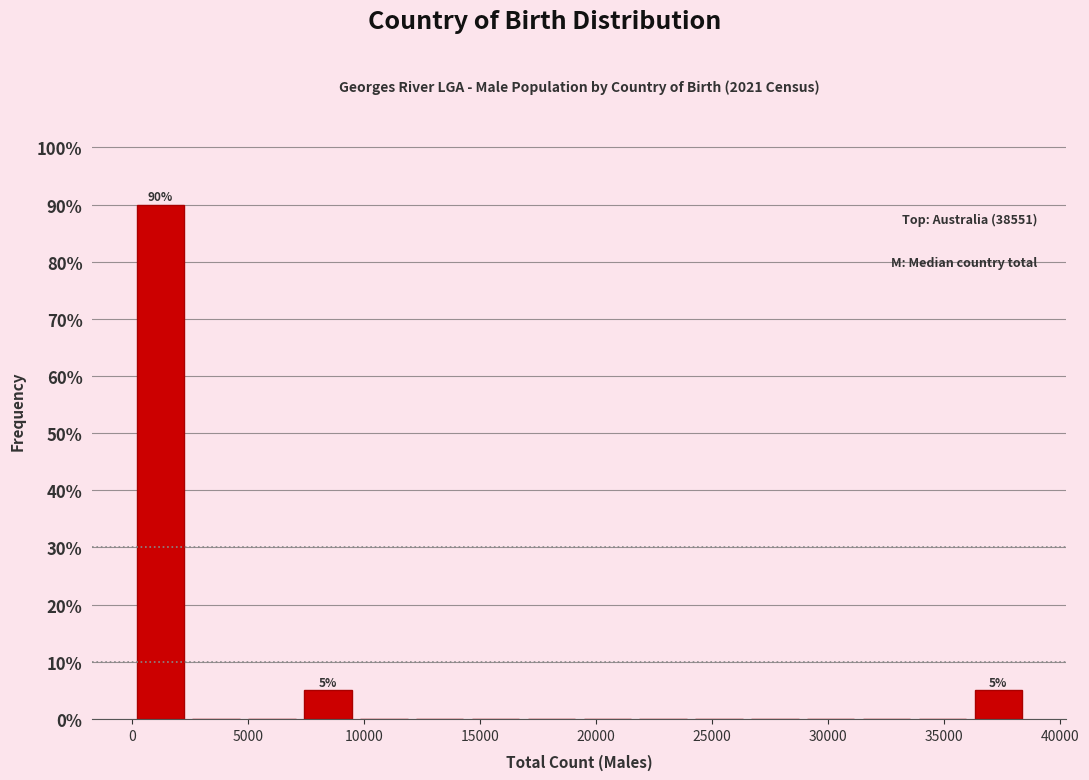

Which range on the x-axis has the tallest bar?

0 to 2500